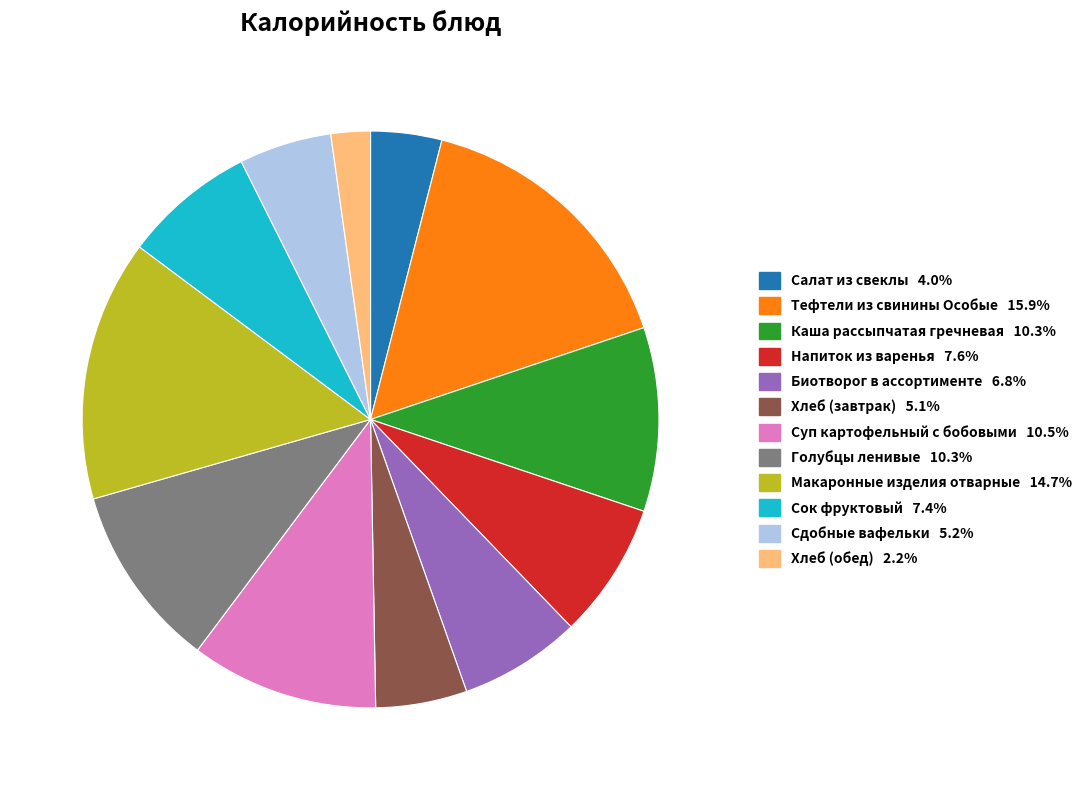

Which slice is the largest?

Тефтели из свинины Особые